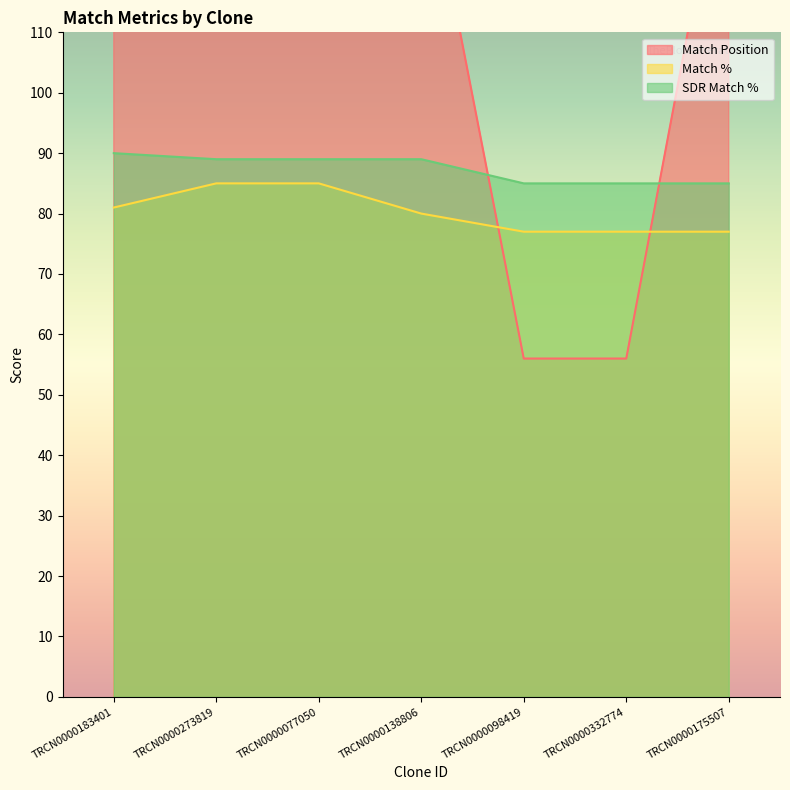

How many categories are shown in the chart?

7